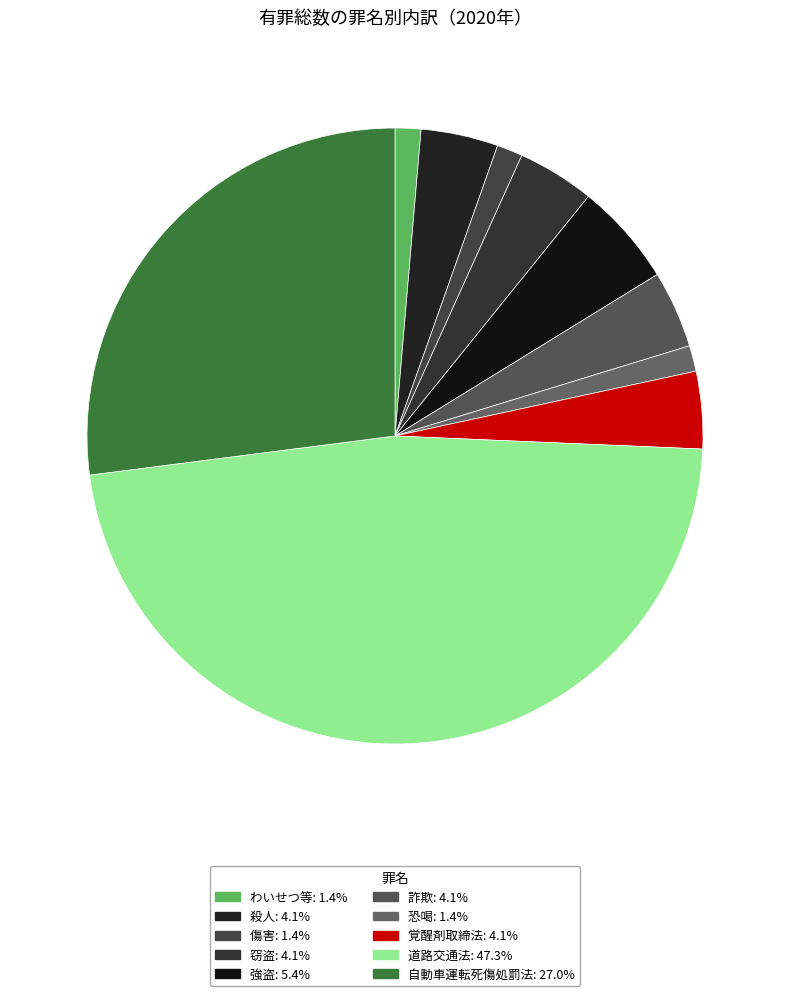

Which slice is the smallest?

わいせつ等